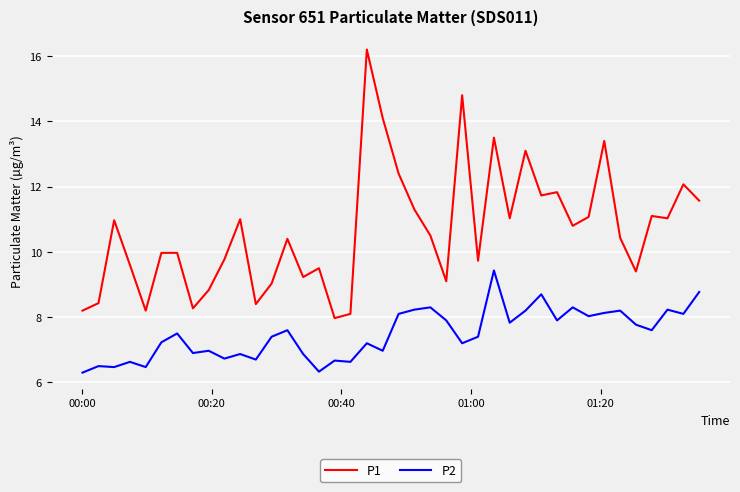

True or false: P2 has more than 1 points higher than both neighbors.

True